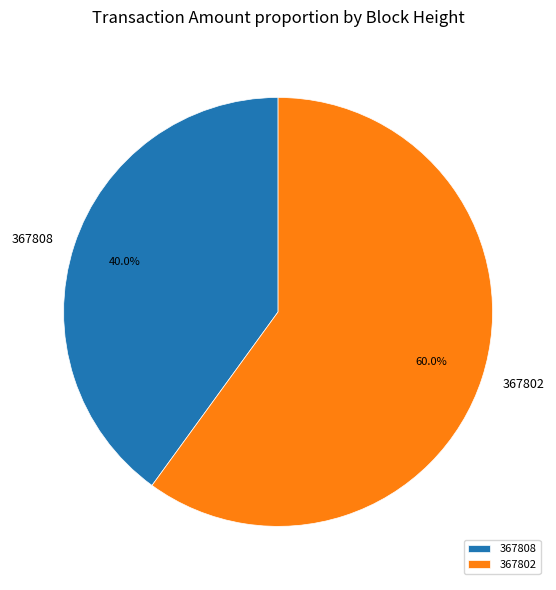

Approximately how many times larger is the value at 367802 compared to 367808?

1.5